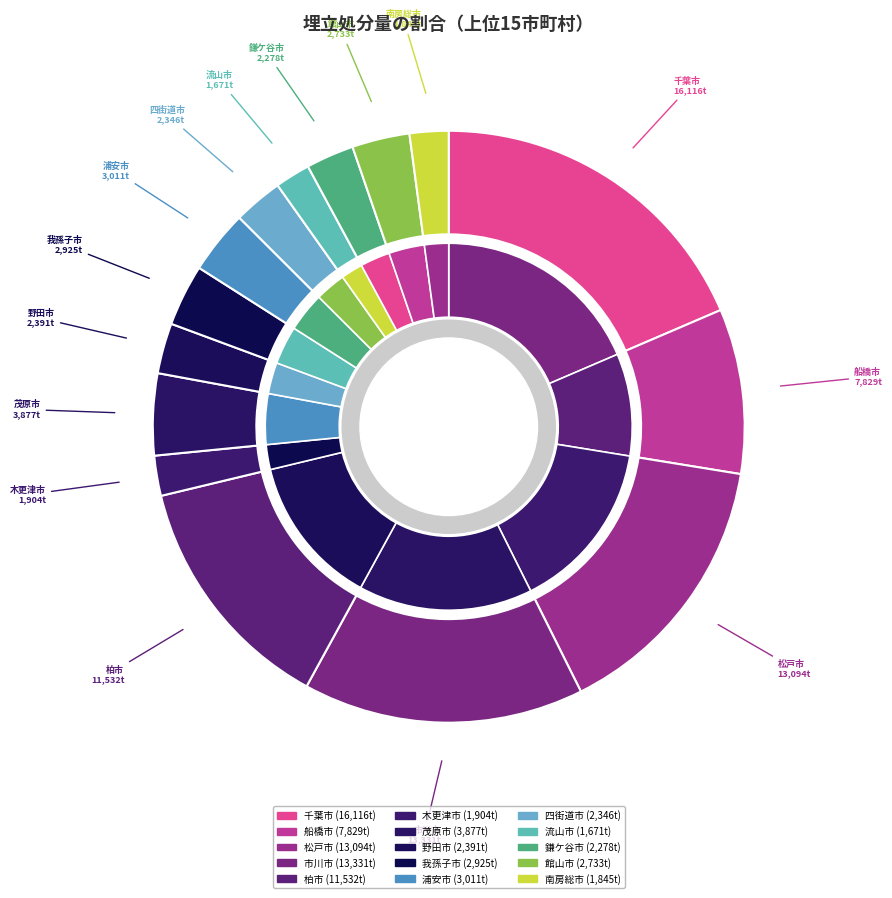

What is the change in value from 松戸市 to 流山市?

-11423.0